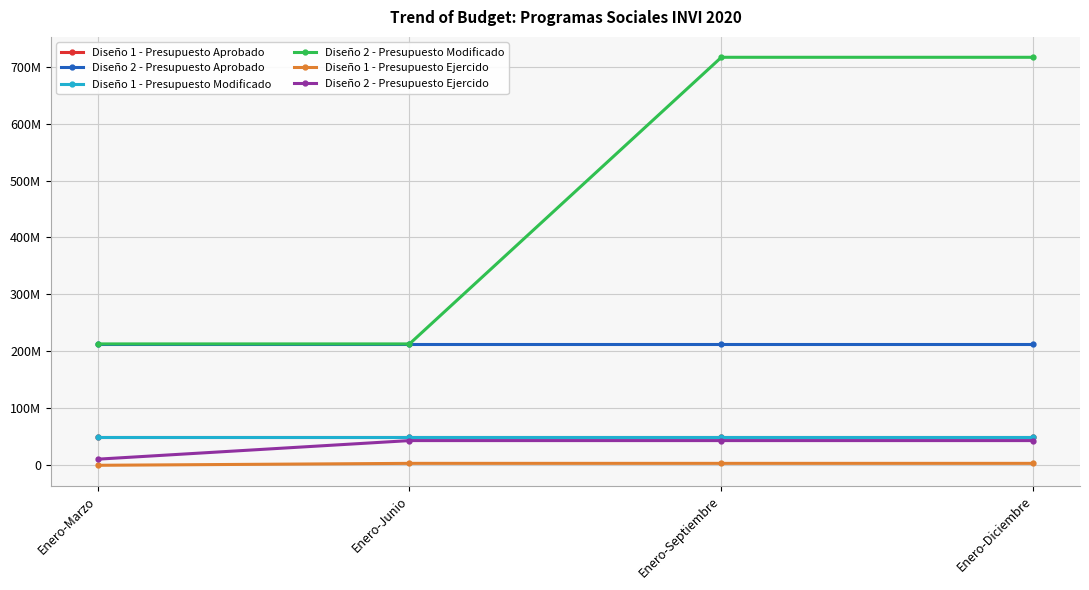

At which category is the sum across all series the highest?

Enero-Septiembre